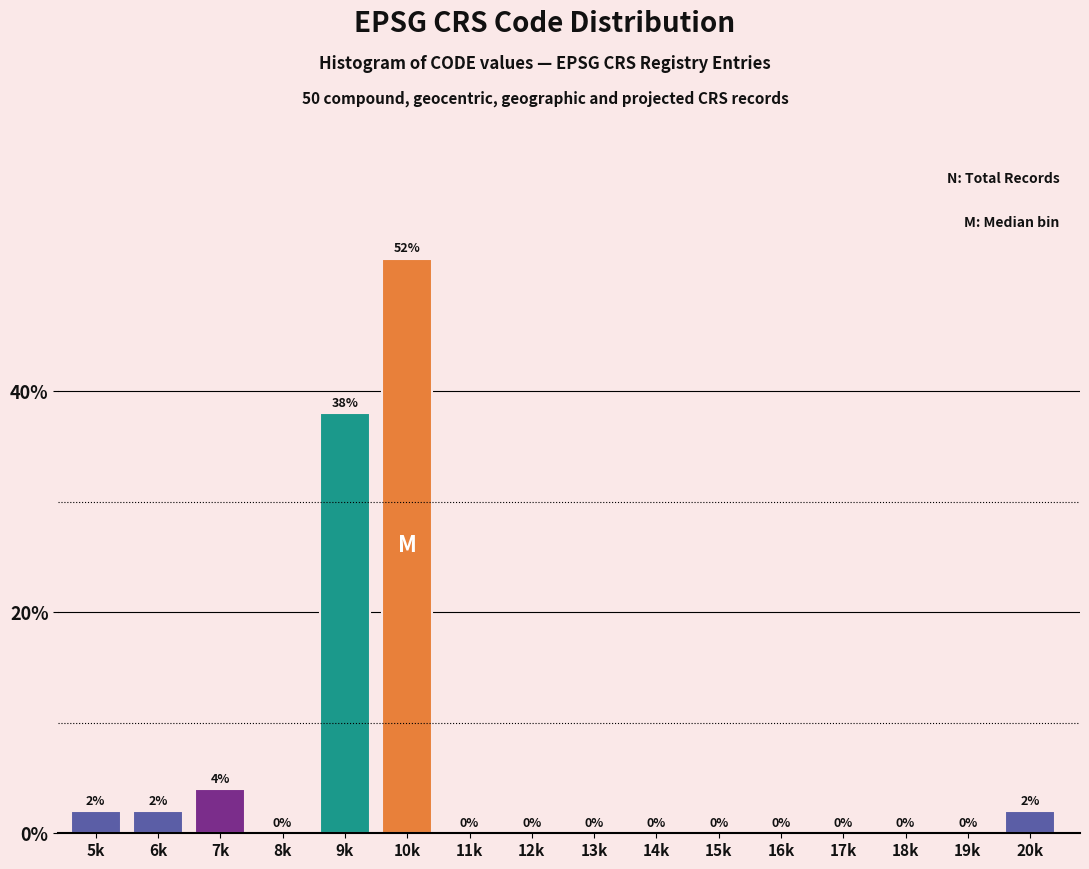

Reading left to right, extract all data points from this chart.

5k=2	6k=2	7k=4	8k=0	9k=38	10k=52	11k=0	12k=0	13k=0	14k=0	15k=0	16k=0	17k=0	18k=0	19k=0	20k=2